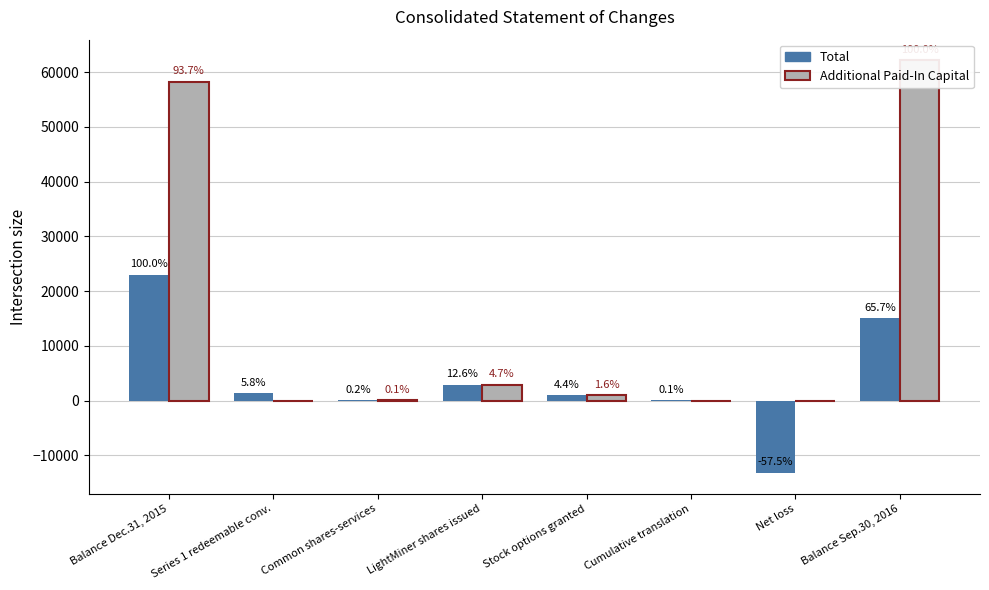

List the series in order of their peak value, highest first.

Additional Paid-In Capital, Total